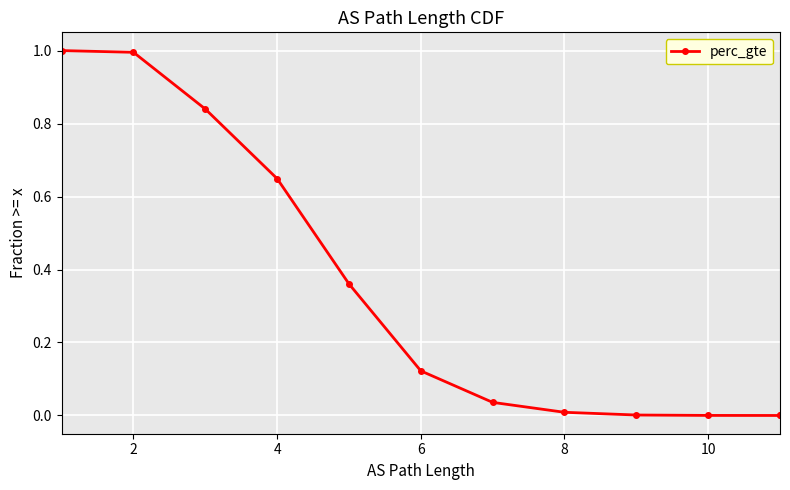

What is the sum of all values?

4.0